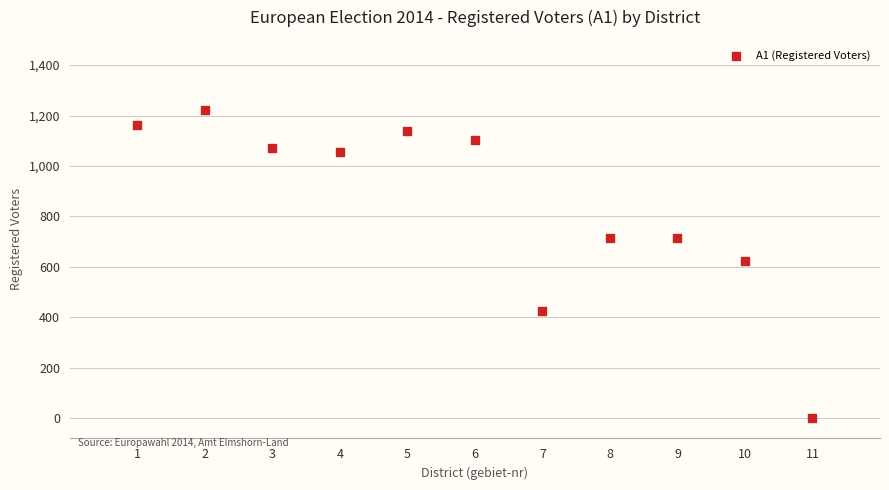

What is the range of X values (max minus min)?

10